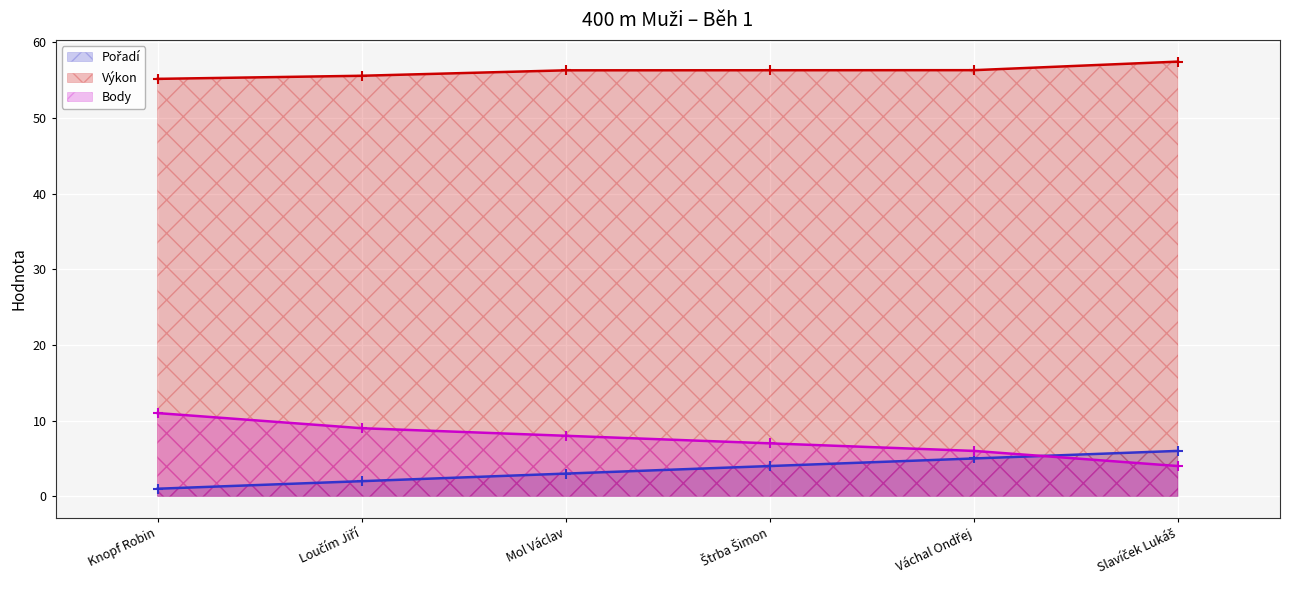

True or false: Body has more than 2 interior local peaks.

False